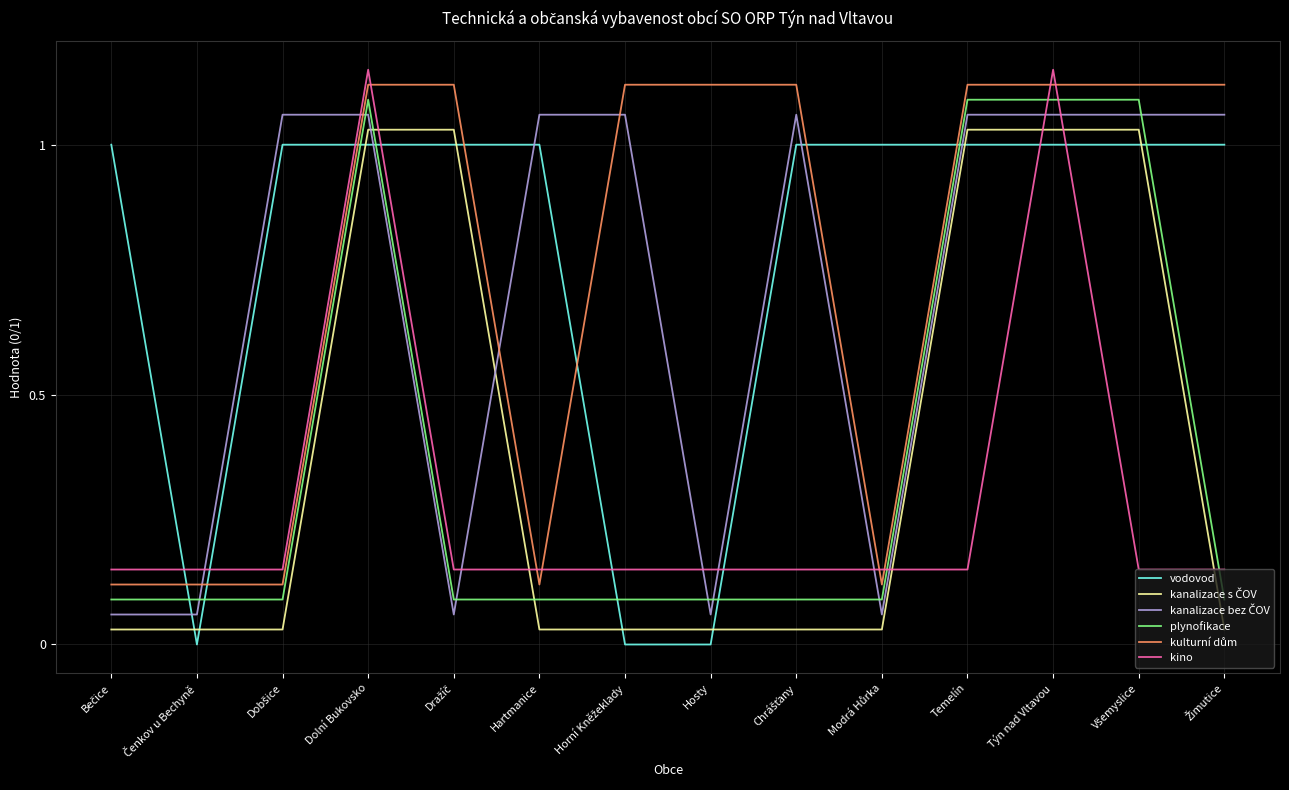

How many times do vodovod and plynofikace cross each other?

8